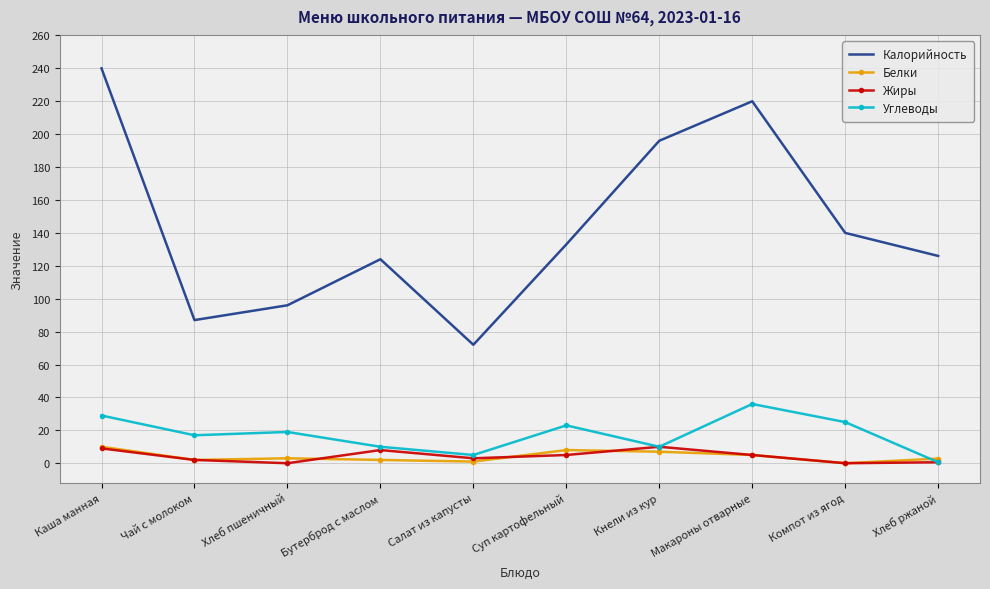

What position from the left is Кнели из кур?

7